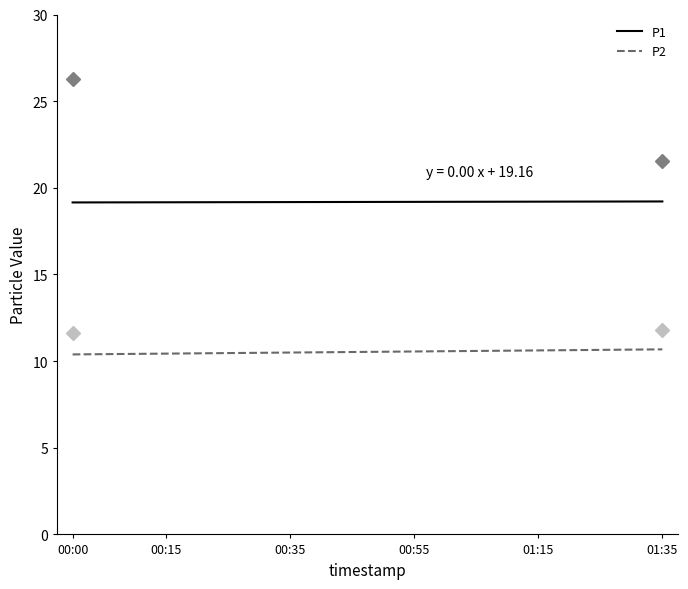

What are all the series names shown in the legend?

P1, P2